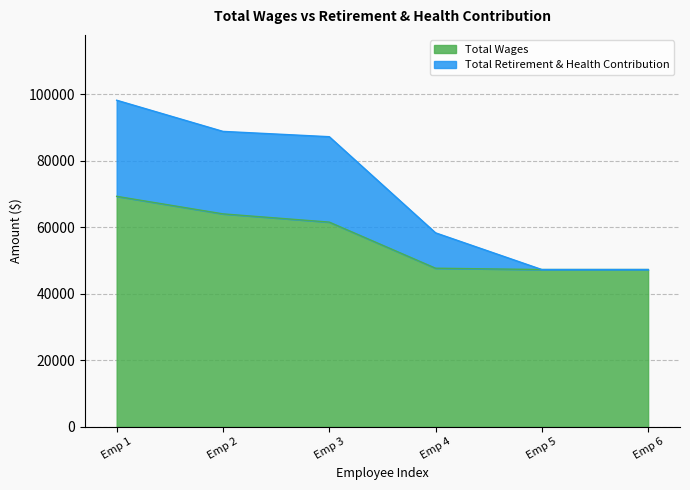

Which series has the widest spread of values?

Total Retirement & Health Contribution